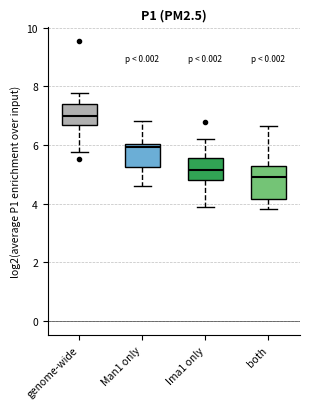

Reading left to right, transcribe this box plot: for each box, give where its median line is, the range the box spans, and where its two whiskers end, as read against the y-axis. The values are not printed on the chart, so give them approximately, as read against the axis.

genome-wide: median 7.0, box 6.6 to 7.4, whiskers 5.8 to 7.8
Man1 only: median 6.0 (just below the box's upper edge), box 5.2 to 6.0, whiskers 4.6 to 6.8
Ima1 only: median 5.2, box 4.8 to 5.6, whiskers 4.0 to 6.2
both: median 5.0, box 4.2 to 5.2, whiskers 3.8 to 6.6